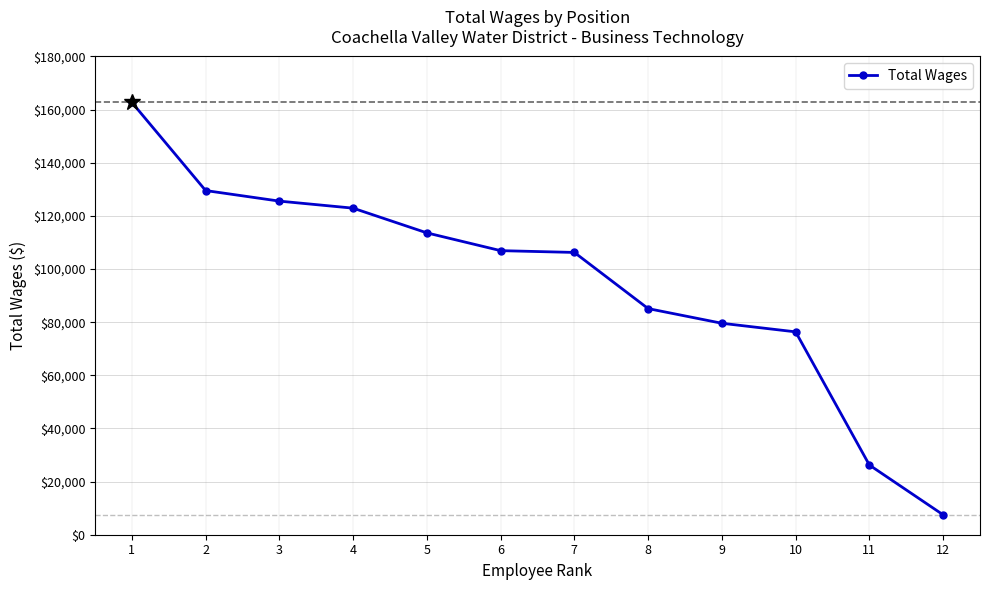

Is it true that the value at 6 is 44809?

False